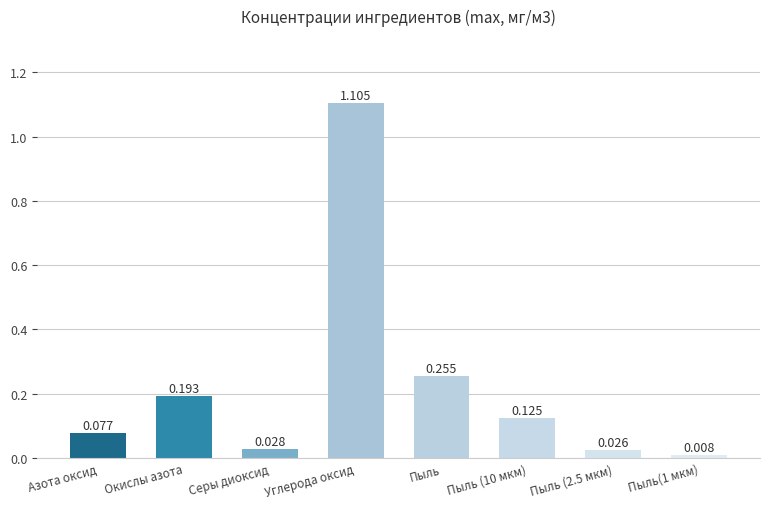

Rank the categories by value from lowest to highest.

Пыль(1 мкм), Пыль (2.5 мкм), Серы диоксид, Азота оксид, Пыль (10 мкм), Окислы азота, Пыль, Углерода оксид